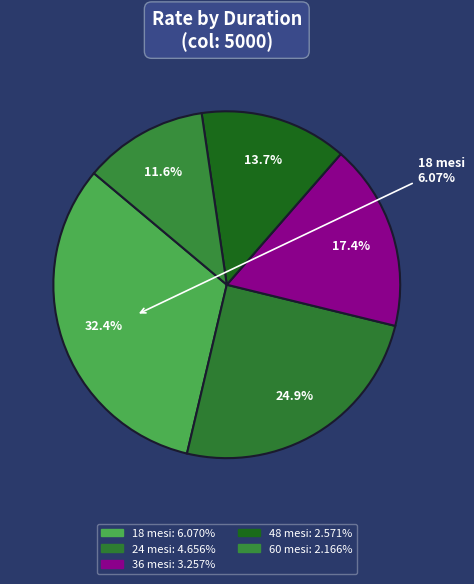

To the nearest percent, what is the combined percentage of 36 mesi and 18 mesi?

50%